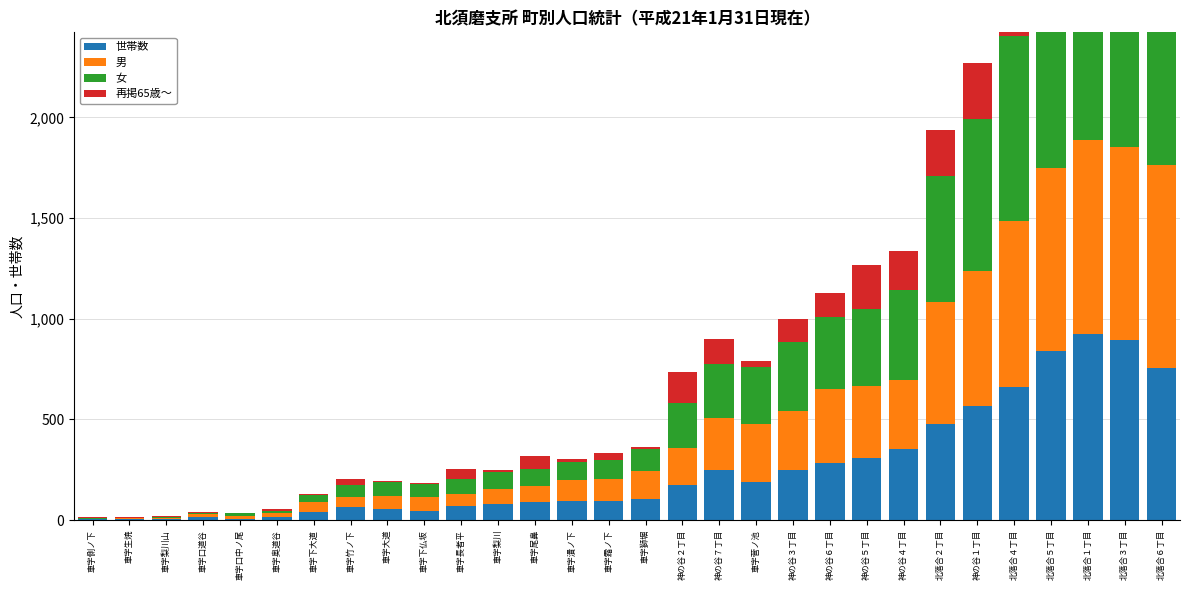

What value does the 女 series have at 神の谷３丁目?

342